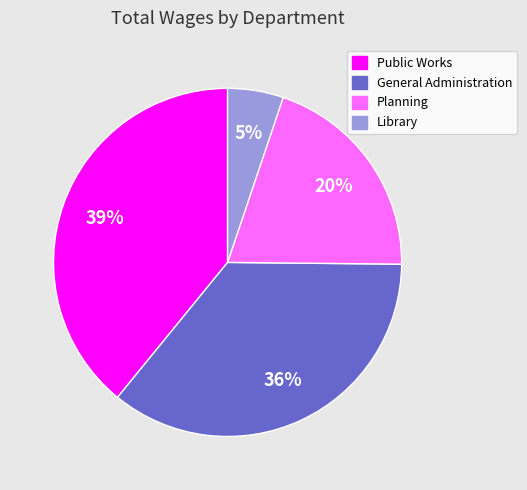

Which slice is the largest?

Public Works